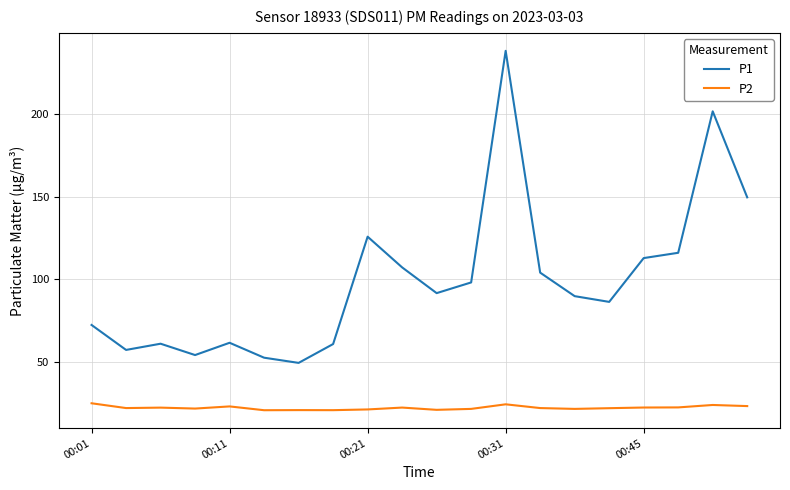

Which series has the largest range (max minus min)?

P1